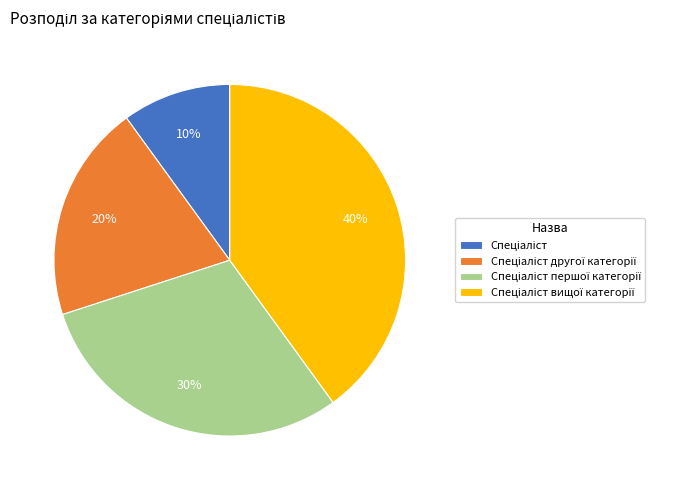

To the nearest percent, what is the average slice percentage?

25%